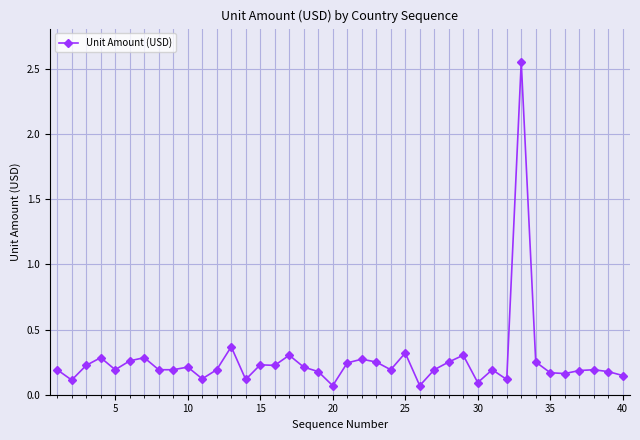

What is the difference between the maximum and minimum values?

2.5